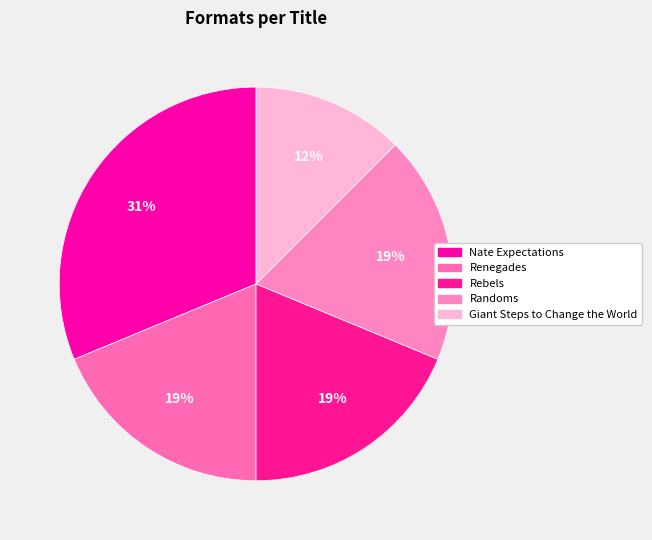

What percentage is NOT represented by Renegades?

81.2%